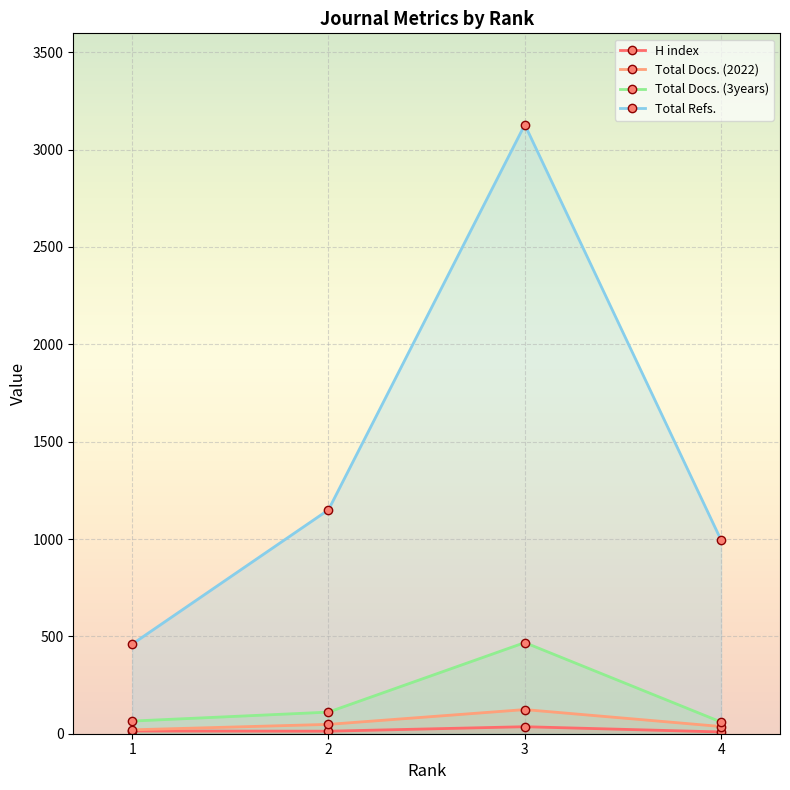

How many interior local peaks does the Total Docs. (3years) series have?

1